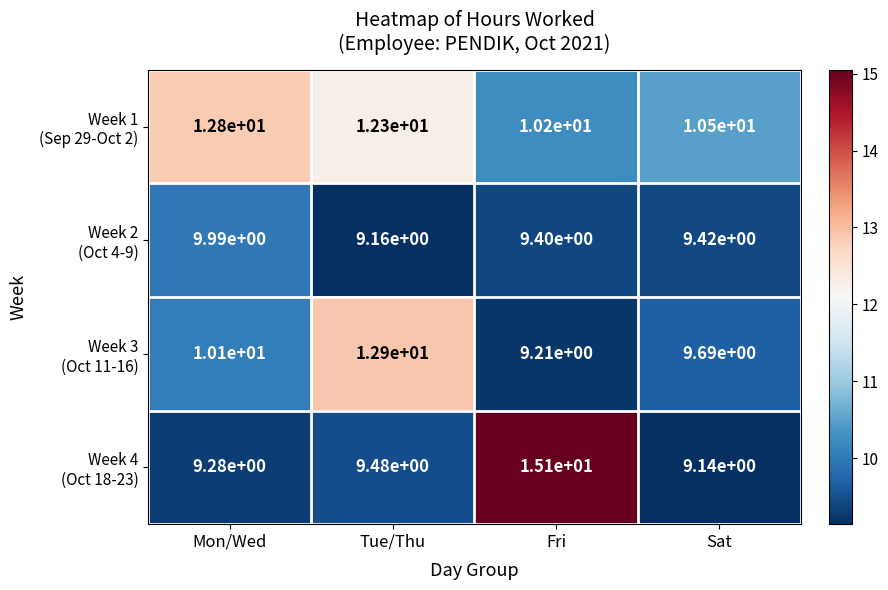

At which category does the chart reach its minimum across all series?

Sat